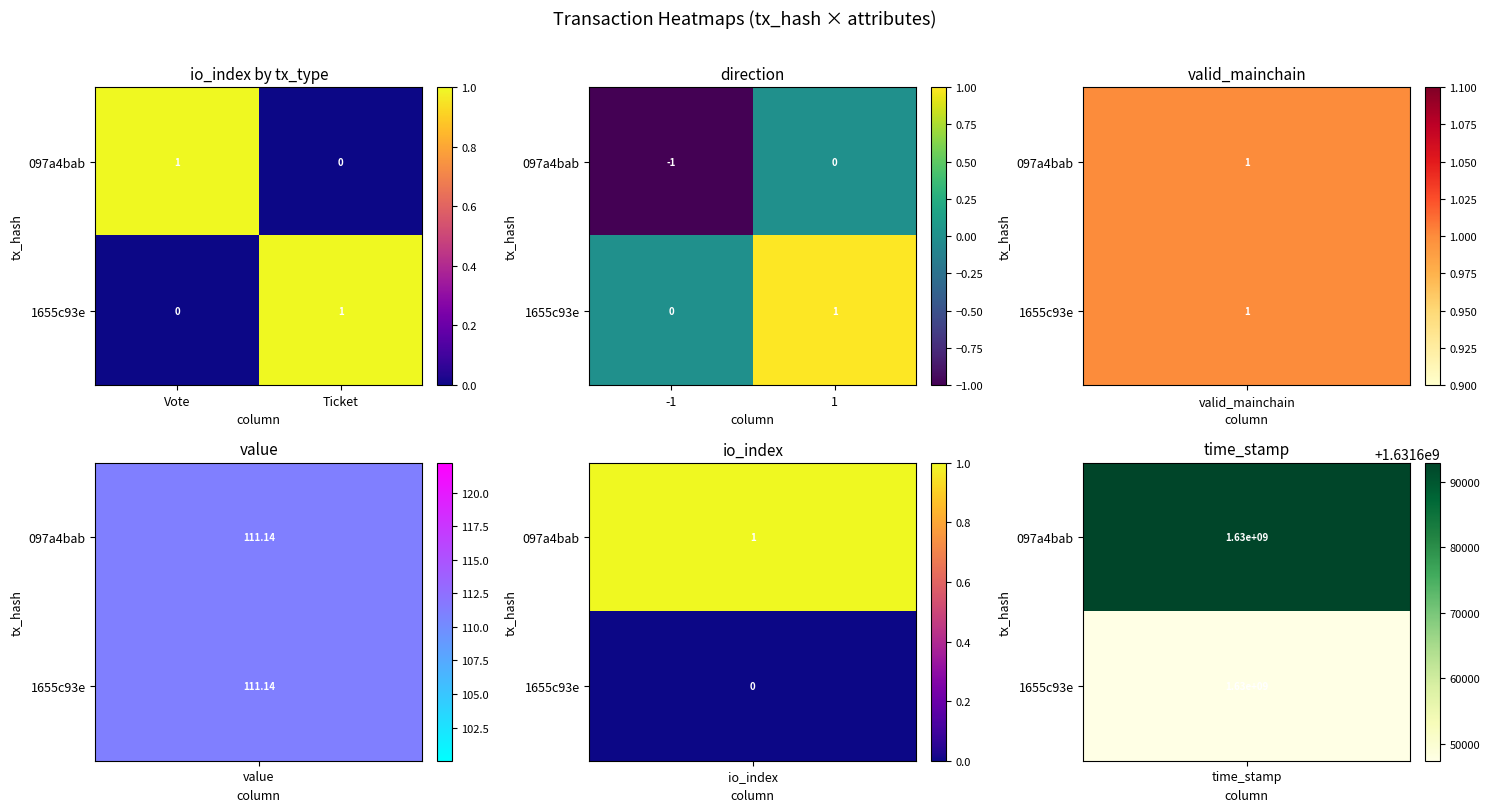

At which category does the chart reach its peak across all series?

1